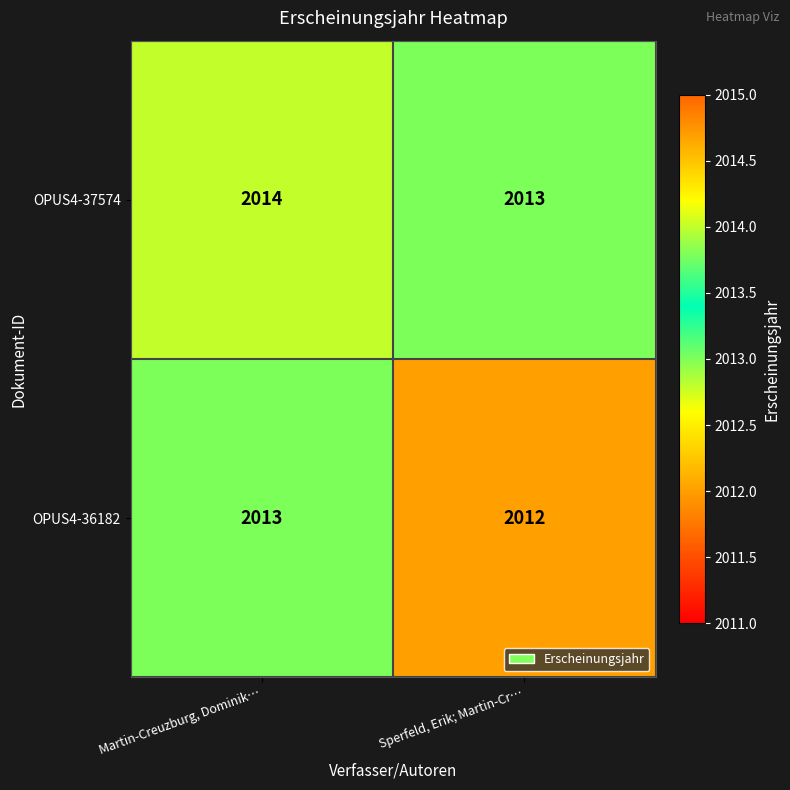

The OPUS4-36182 series shows 2013 at Martin-Creuzburg, Dominik…. True or false?

True